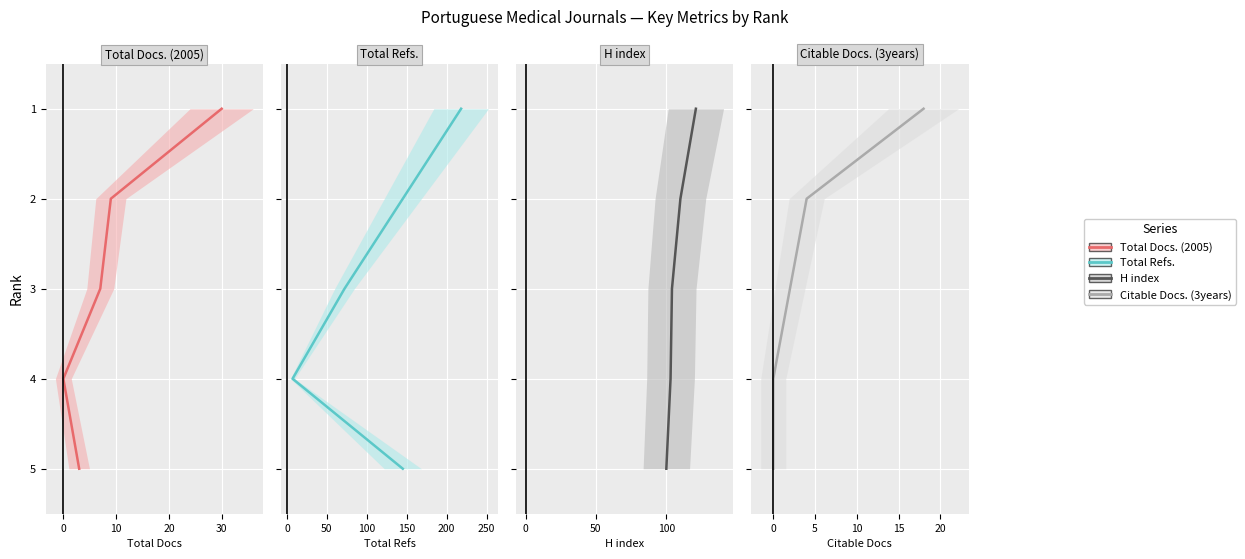

How many data points in H index are above 3?

2